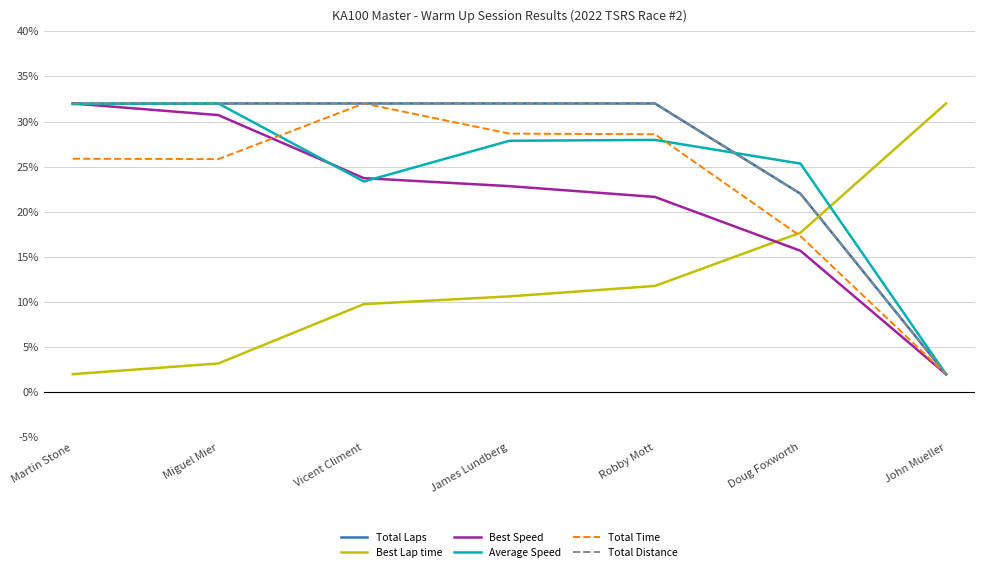

Does the chart have visible grid lines?

Yes